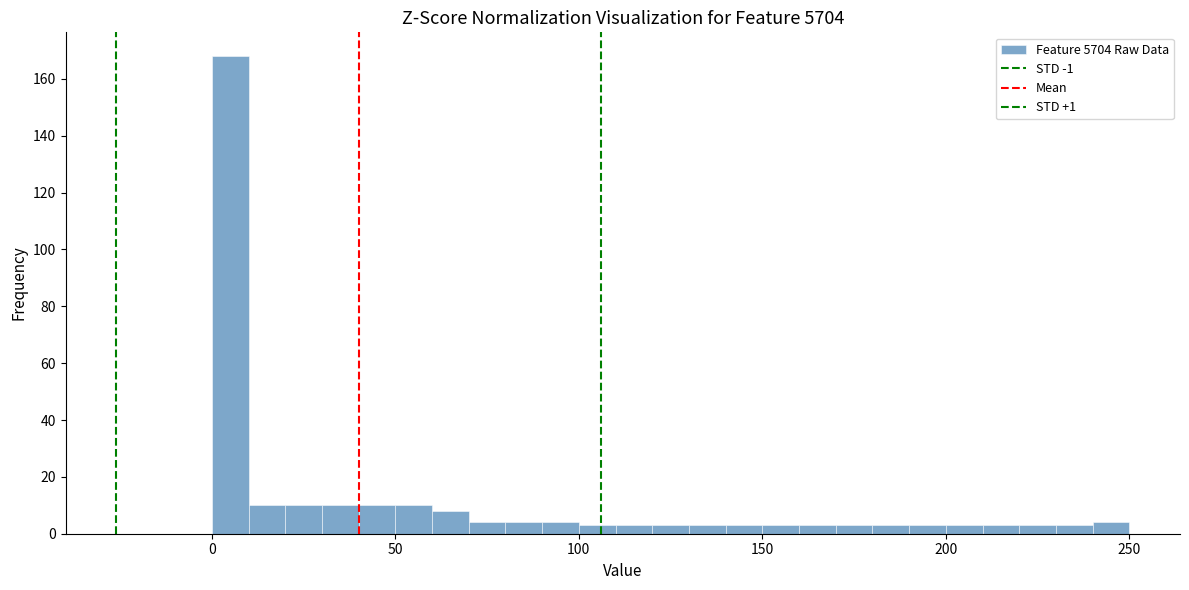

Read against the x-axis, roughly where is the centre of the tallest bar?

5